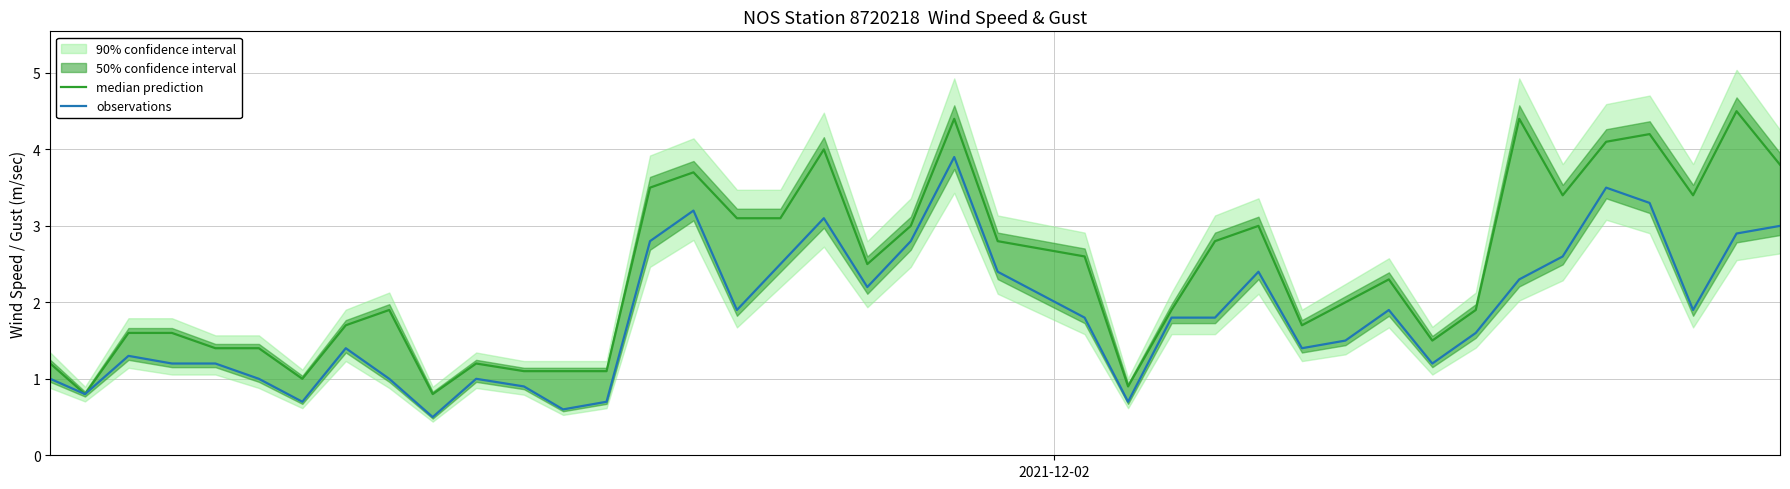

True or false: observations and median prediction cross at least once.

False